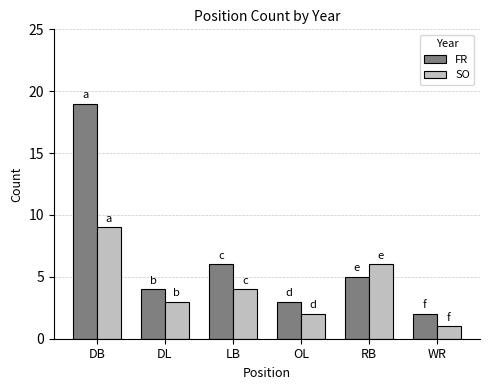

Reading right to left, list all the values displayed in this chart.

FR: WR=2	RB=5	OL=3	LB=6	DL=4	DB=19
SO: WR=1	RB=6	OL=2	LB=4	DL=3	DB=9